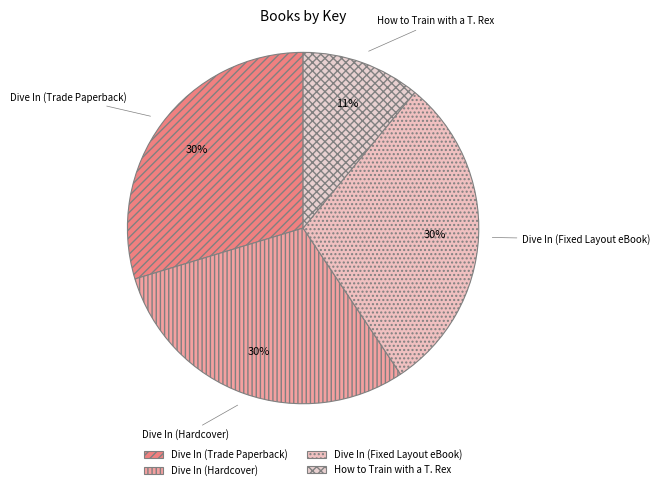

To the nearest percent, what percentage of the pie is Dive In (Fixed Layout eBook)?

30%